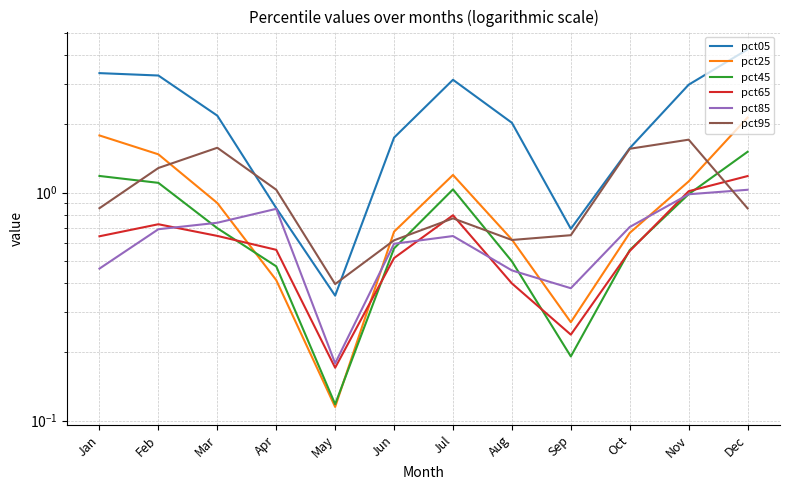

What is the approximate value of pct05 at Mar?

2.2